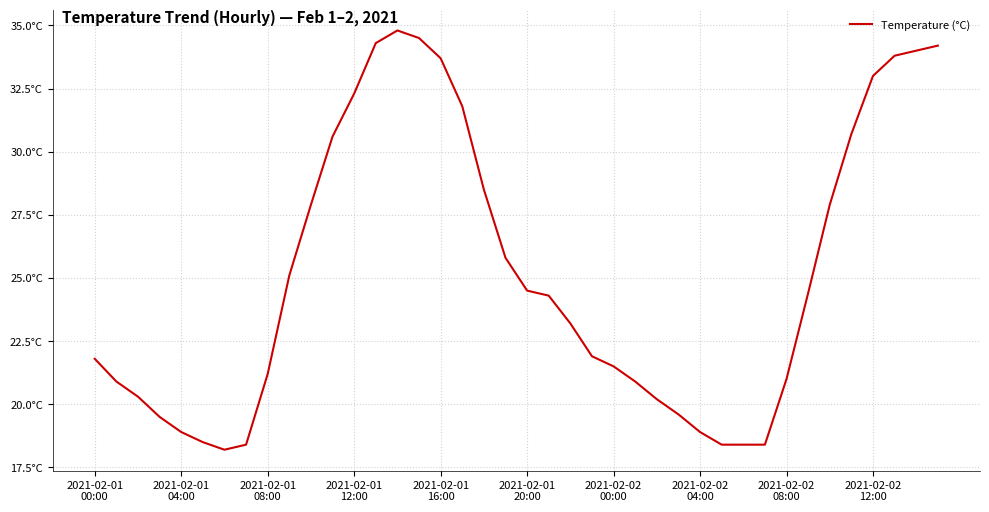

Does the chart display data point markers on the line(s)?

No